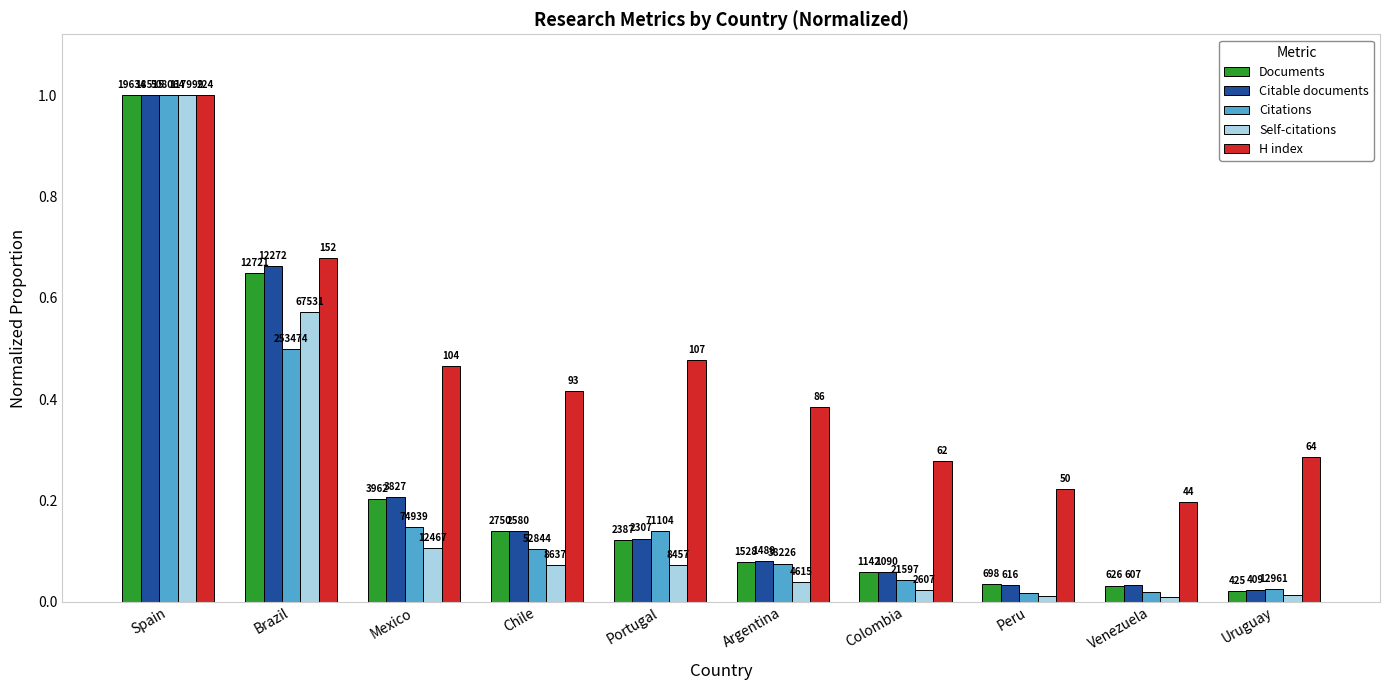

Count the H index values in the range 0 to 1.

10